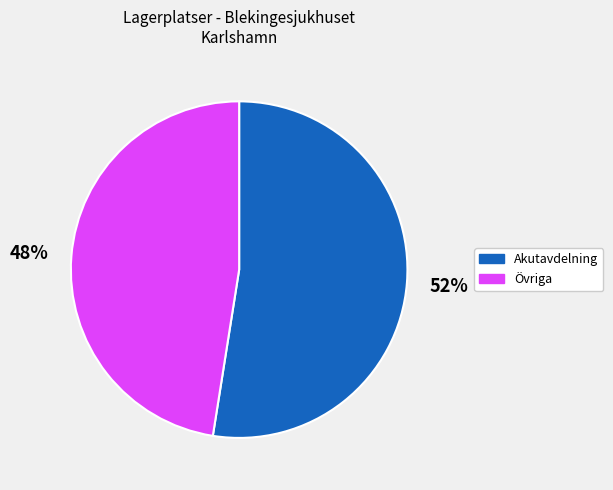

Do Övriga and Akutavdelning together represent more than half of the pie?

Yes